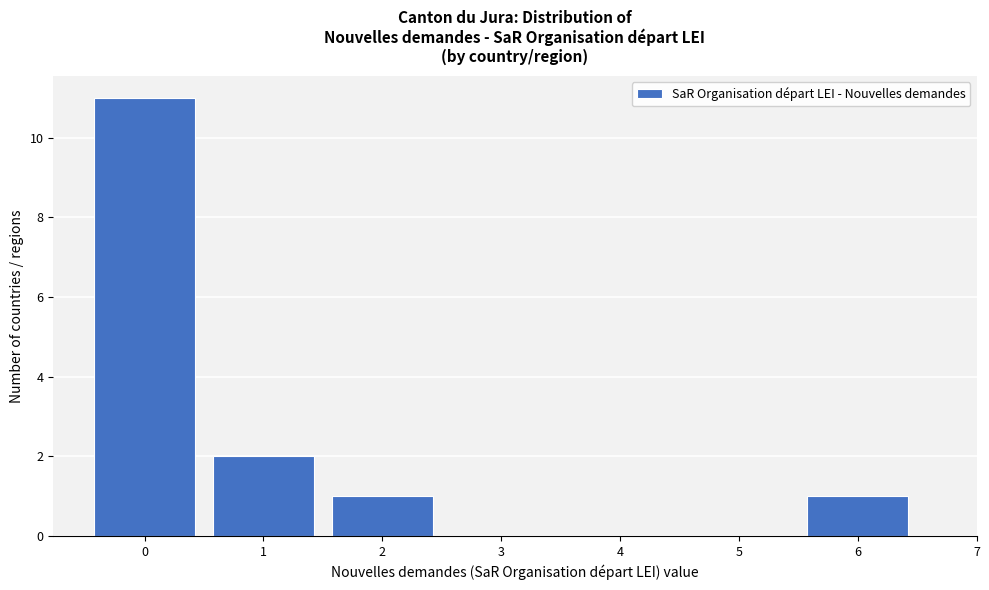

Reading left to right, extract all data points from this chart.

0=11	1=2	2=1	3=0	4=0	5=0	6=1